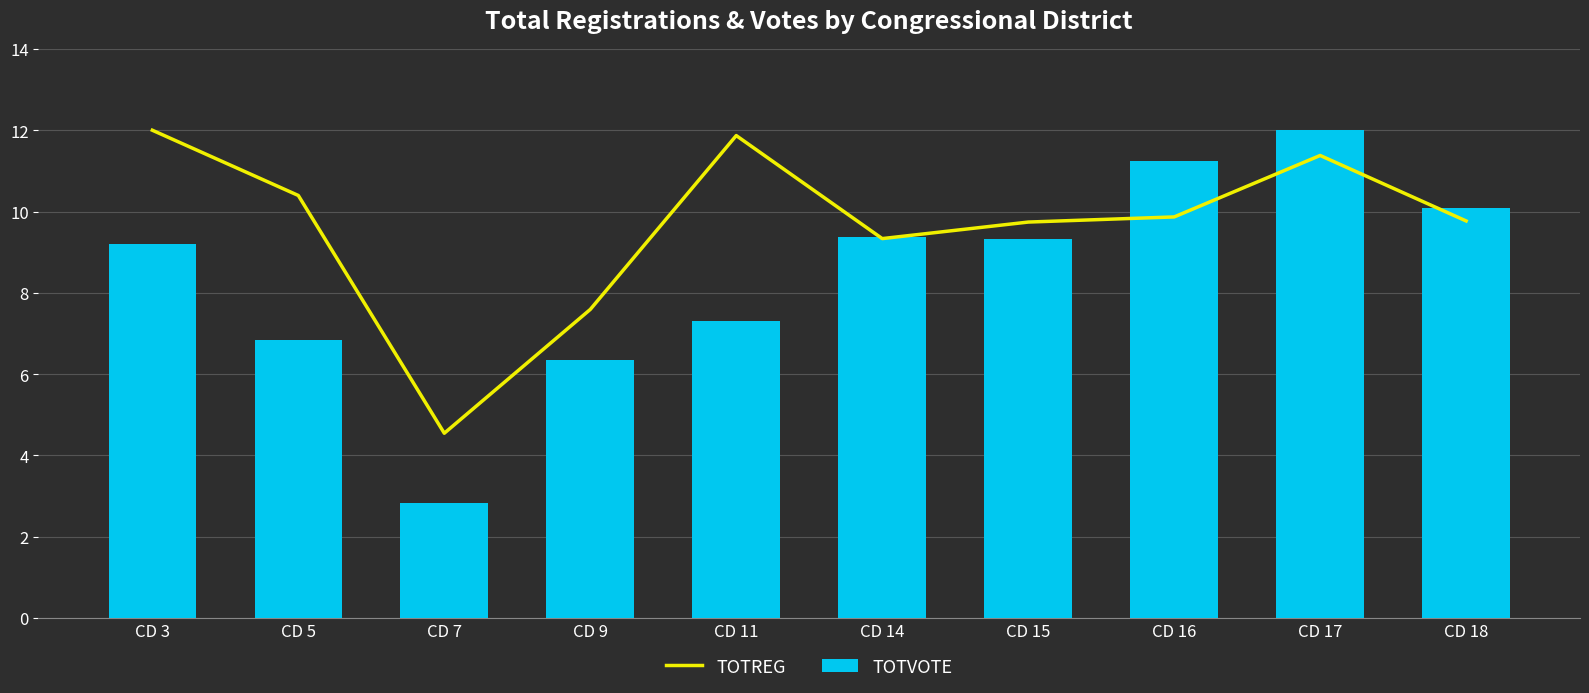

How many distinct data groups are displayed?

2